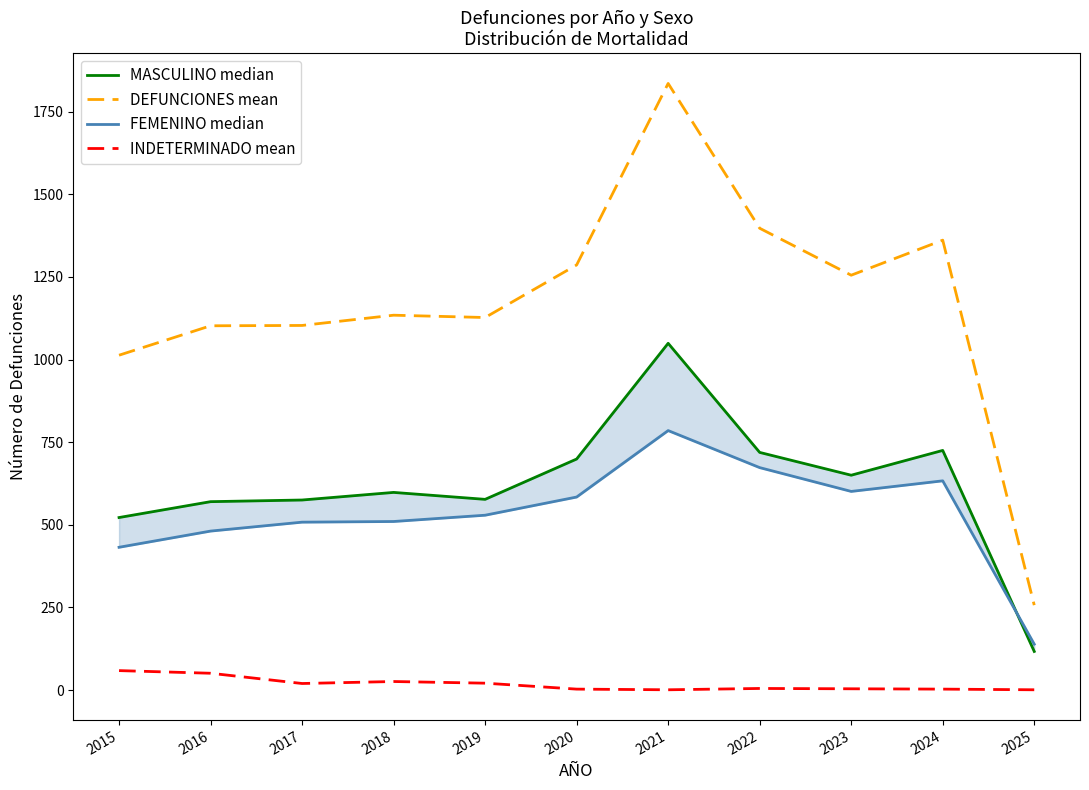

Which series has the largest total across all categories?

DEFUNCIONES mean